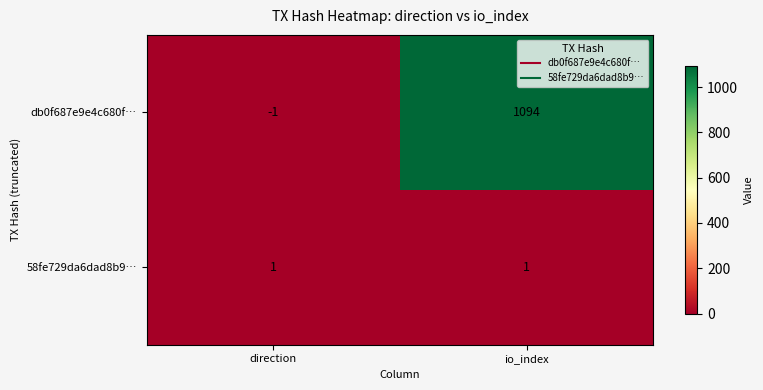

Is it true that db0f687e9e4c680f… equals -2 at direction?

False